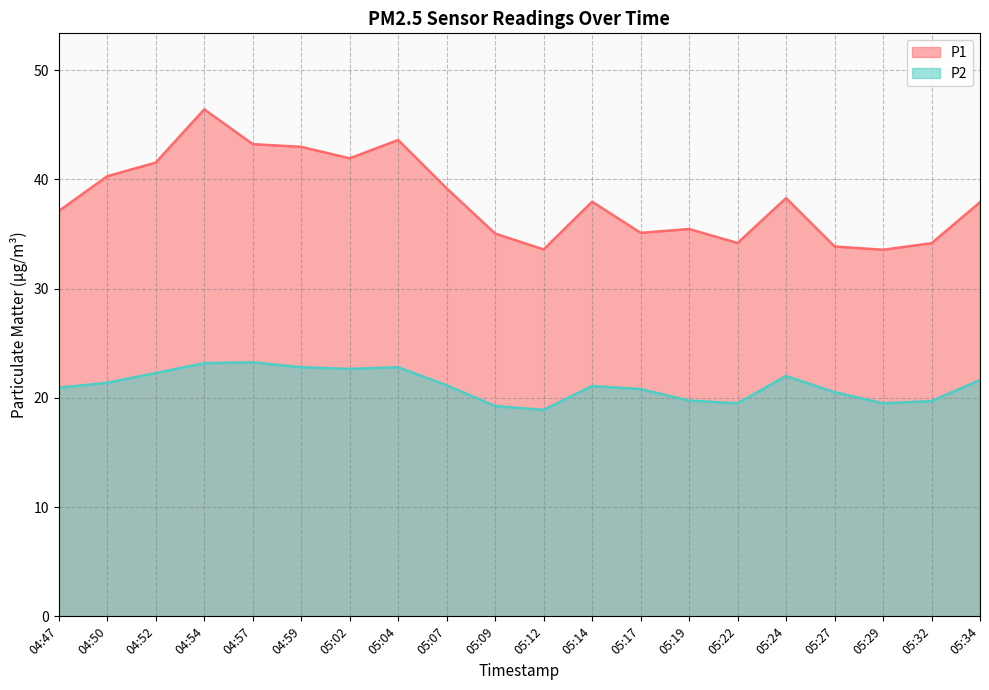

At which label does P1 reach its peak?

04:54